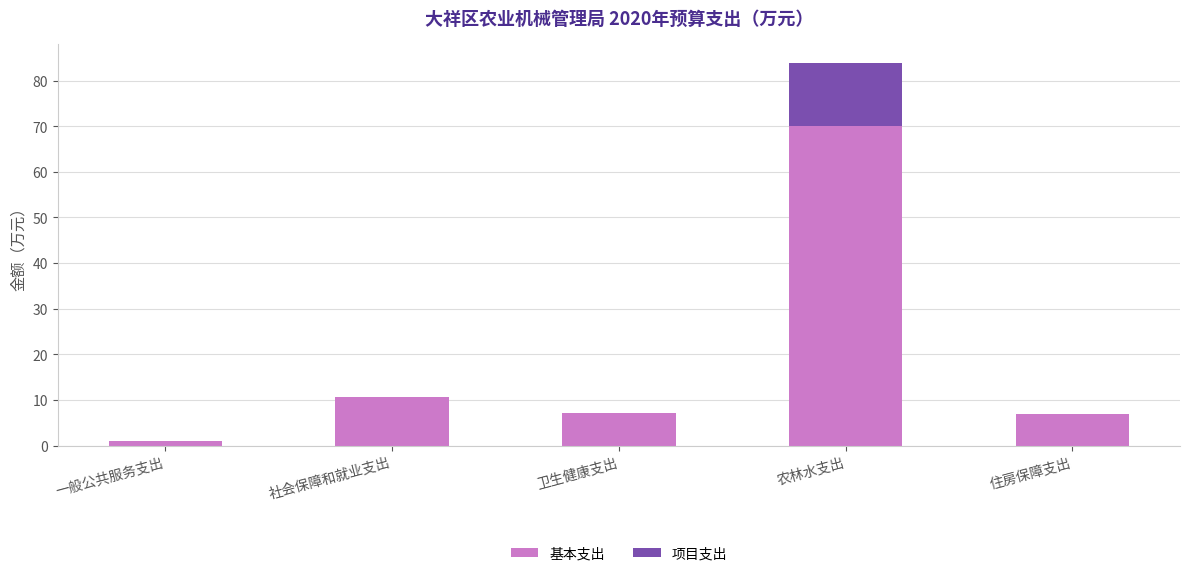

Which category has the highest value in the 基本支出 series?

农林水支出